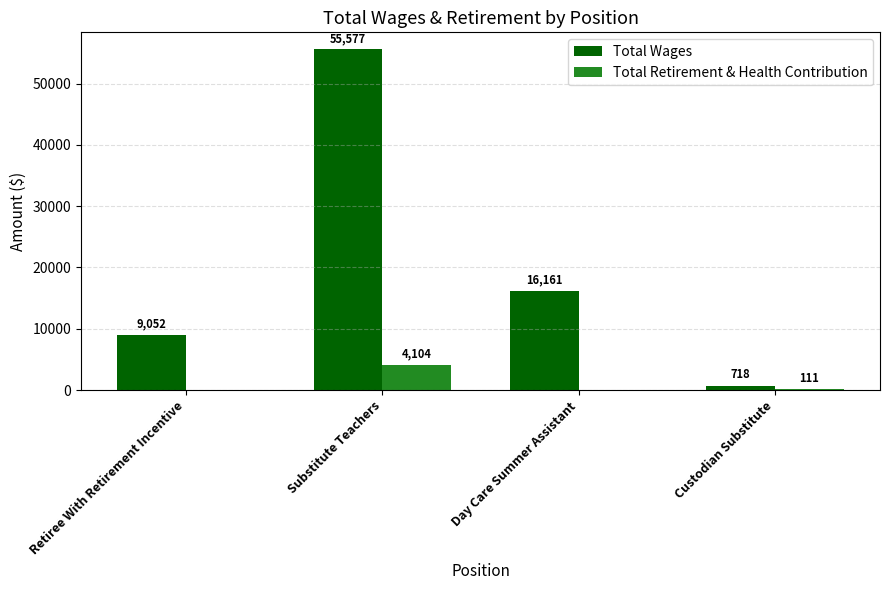

How many groups of bars are there?

4